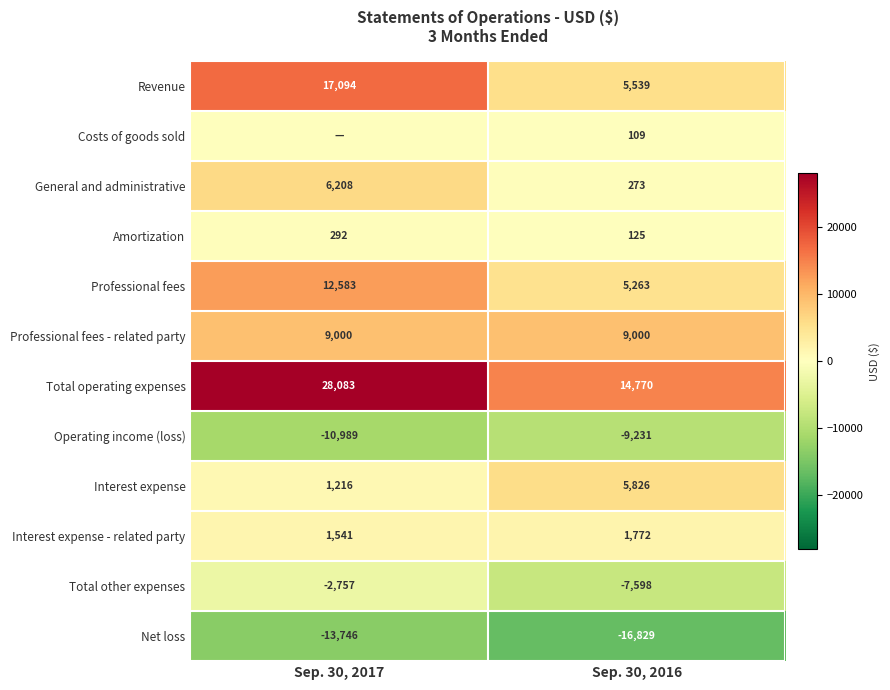

The value of Professional fees - related party at Sep. 30, 2017 is 9000. True or false?

True